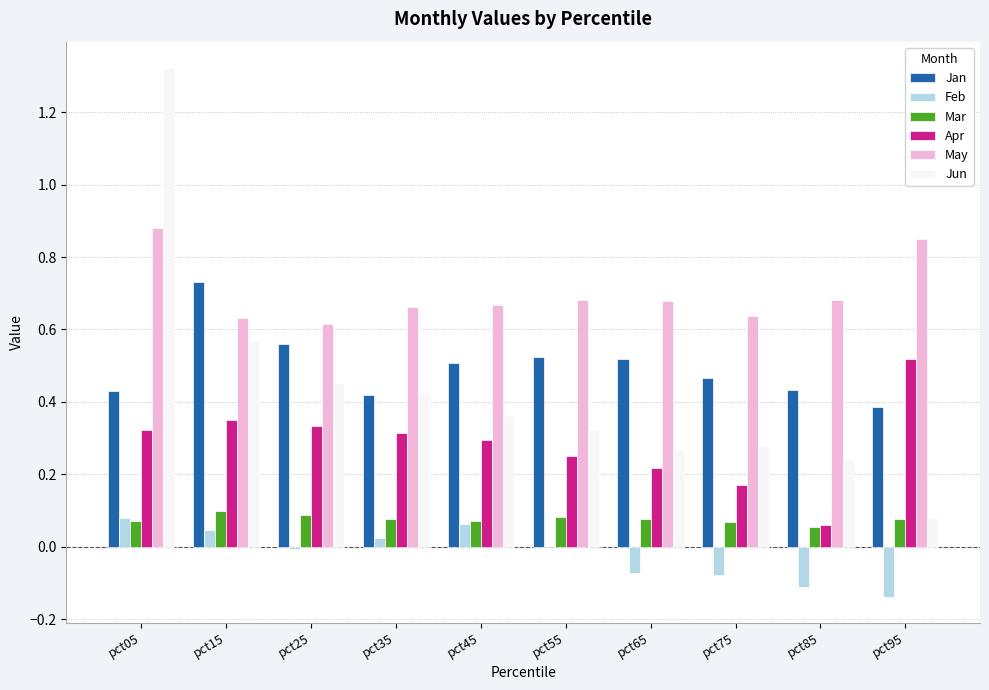

At which category does the chart reach its peak across all series?

pct05